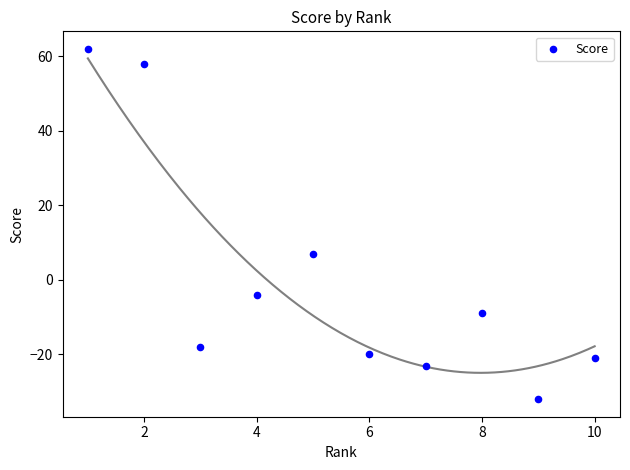

What is the average X value?

6